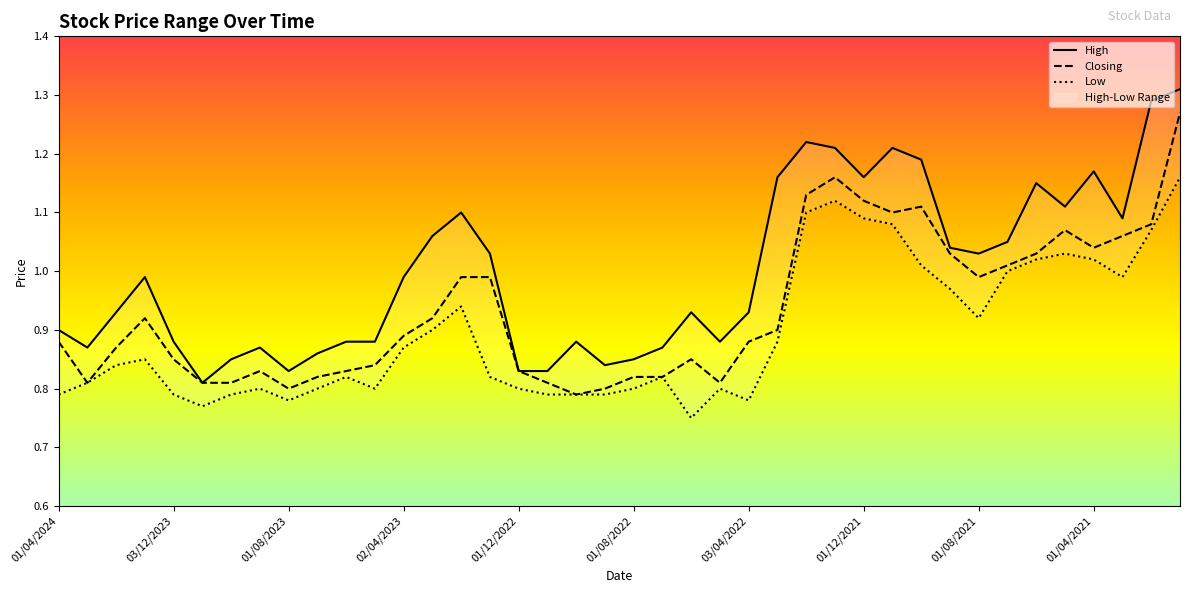

At which category is the sum across all series the highest?

03/01/2021